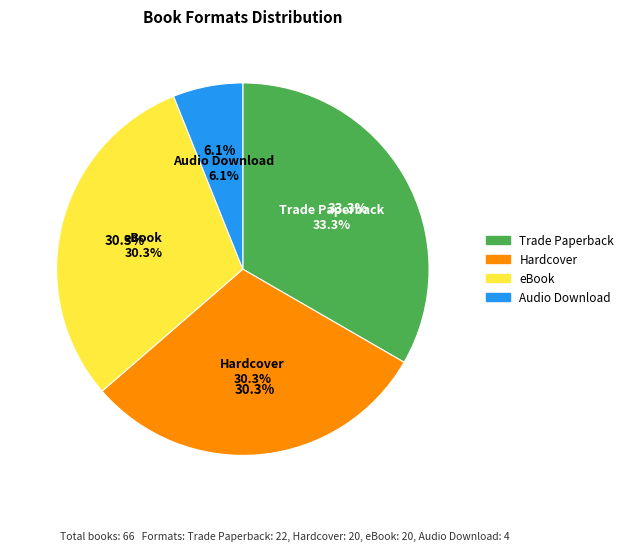

Is there a majority slice in this chart?

No